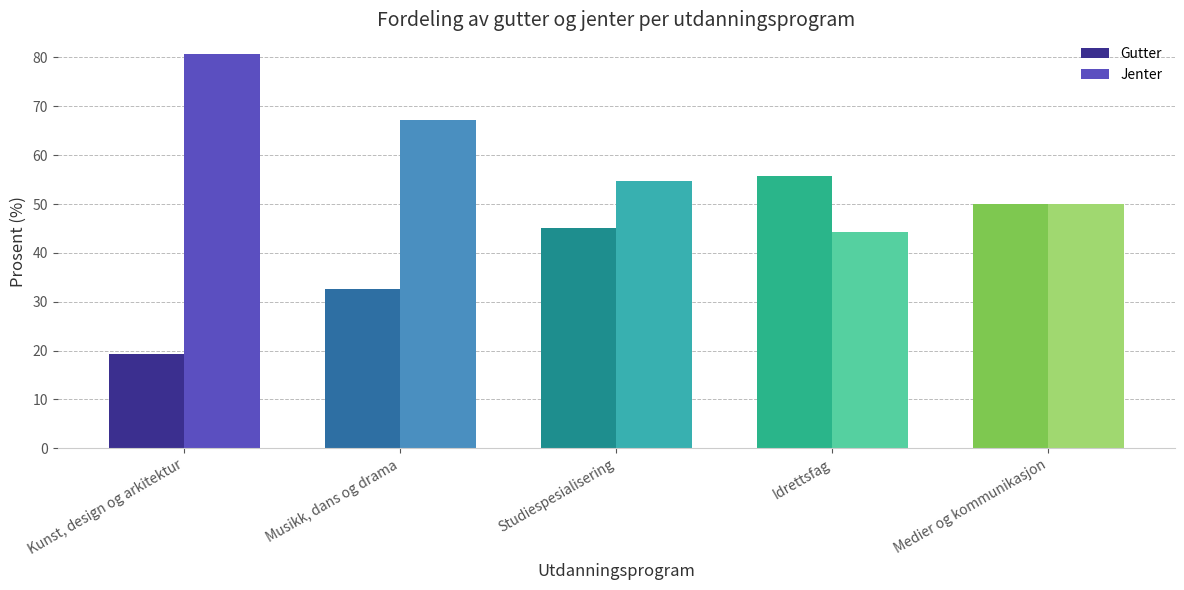

What is the greatest value displayed?

80.7